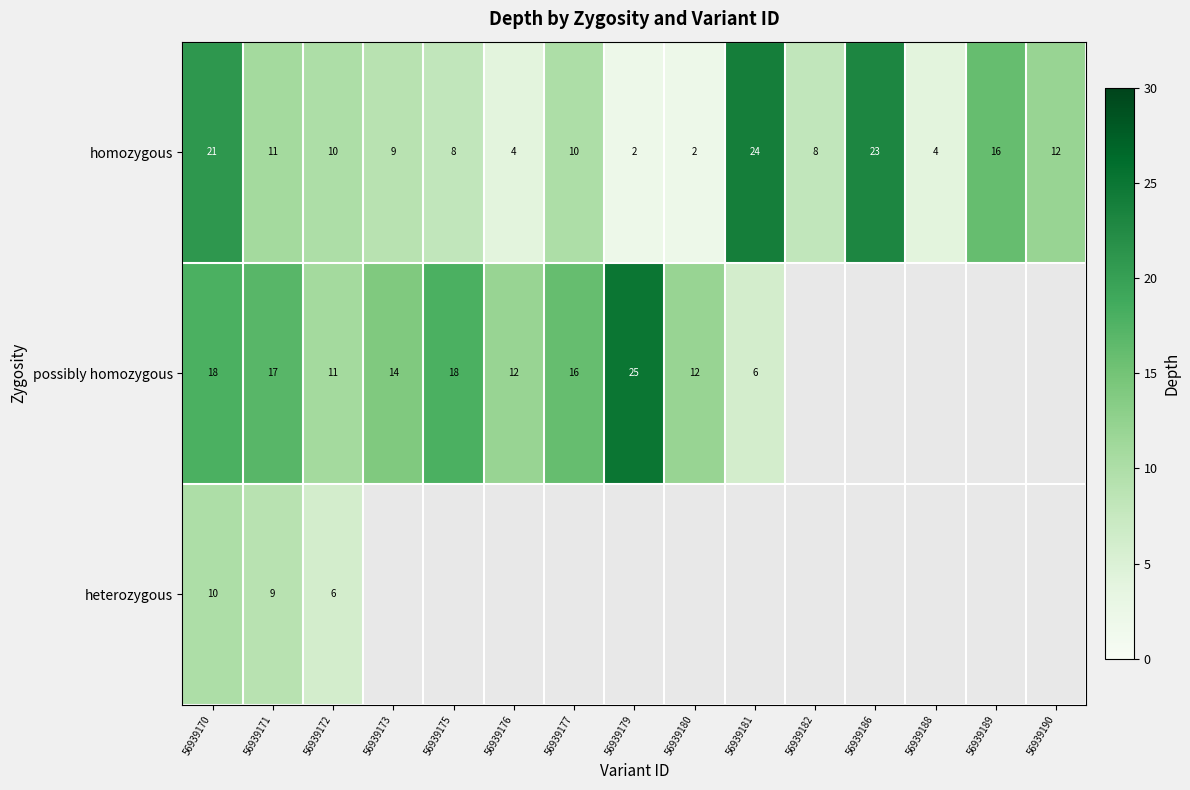

At which label does homozygous reach its peak?

56939181